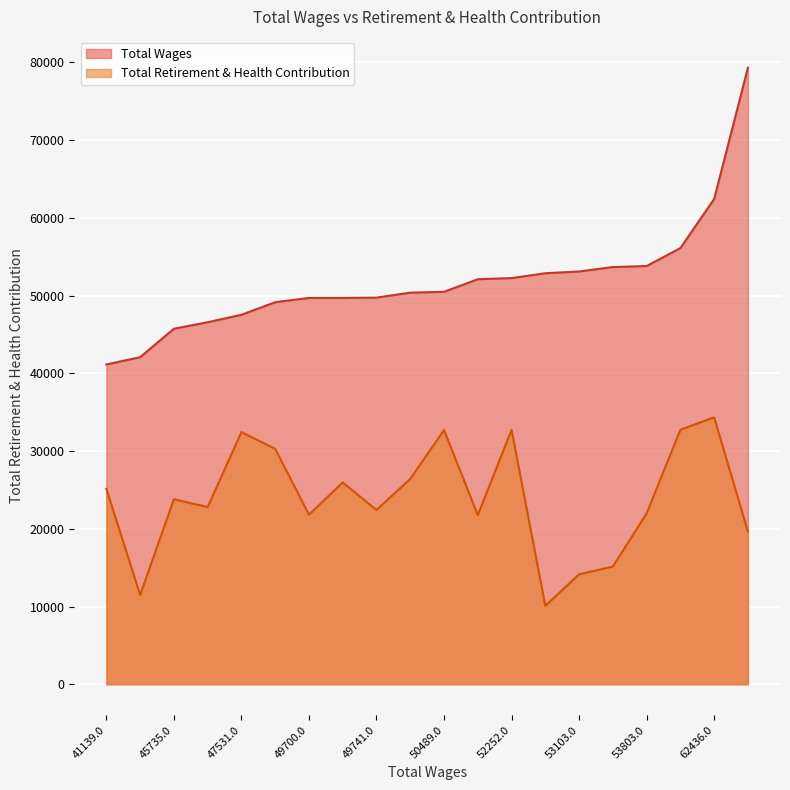

At which category is the sum across all series the highest?

79315